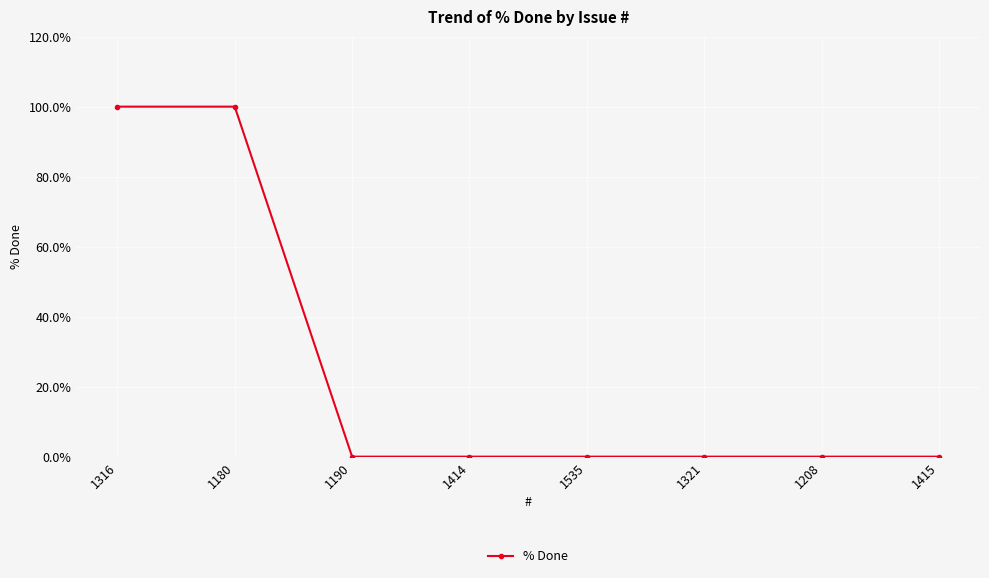

True or false: the data shows 100 at 1316.

True